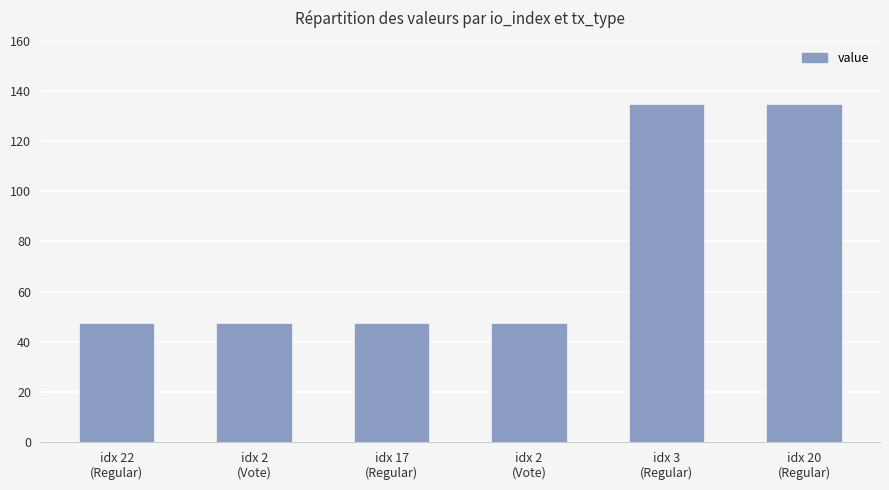

What value does the data have at idx 2
(Vote)?

47.5